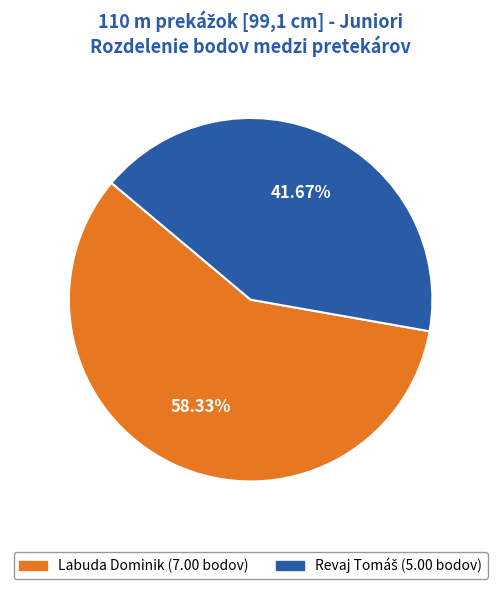

Is there a majority slice in this chart?

Yes